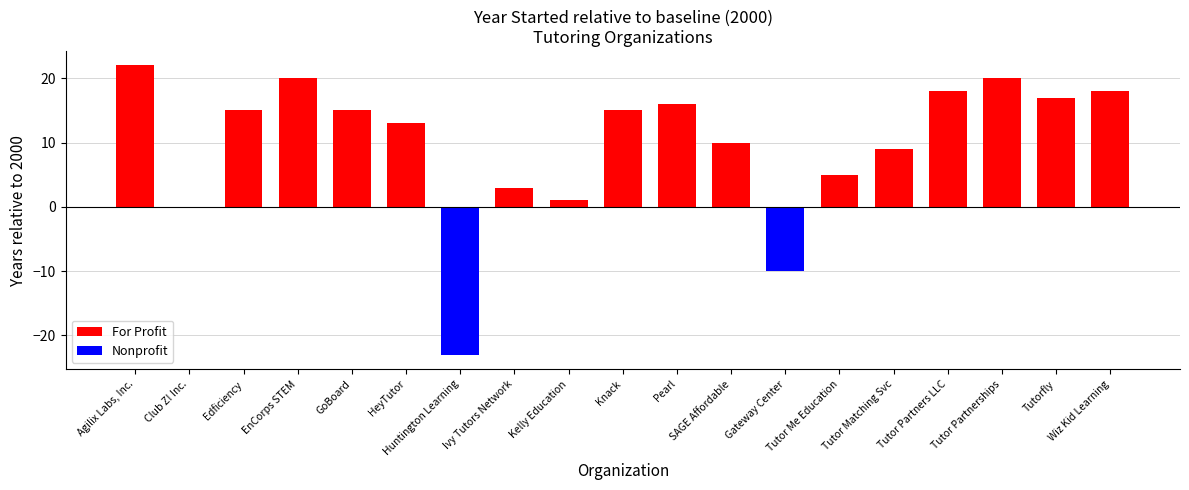

How many bars are there in total?

19